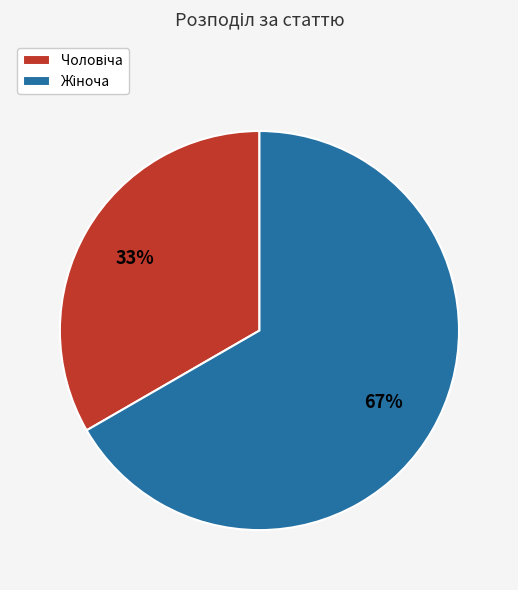

Is there any slice that represents more than half of the pie?

Yes